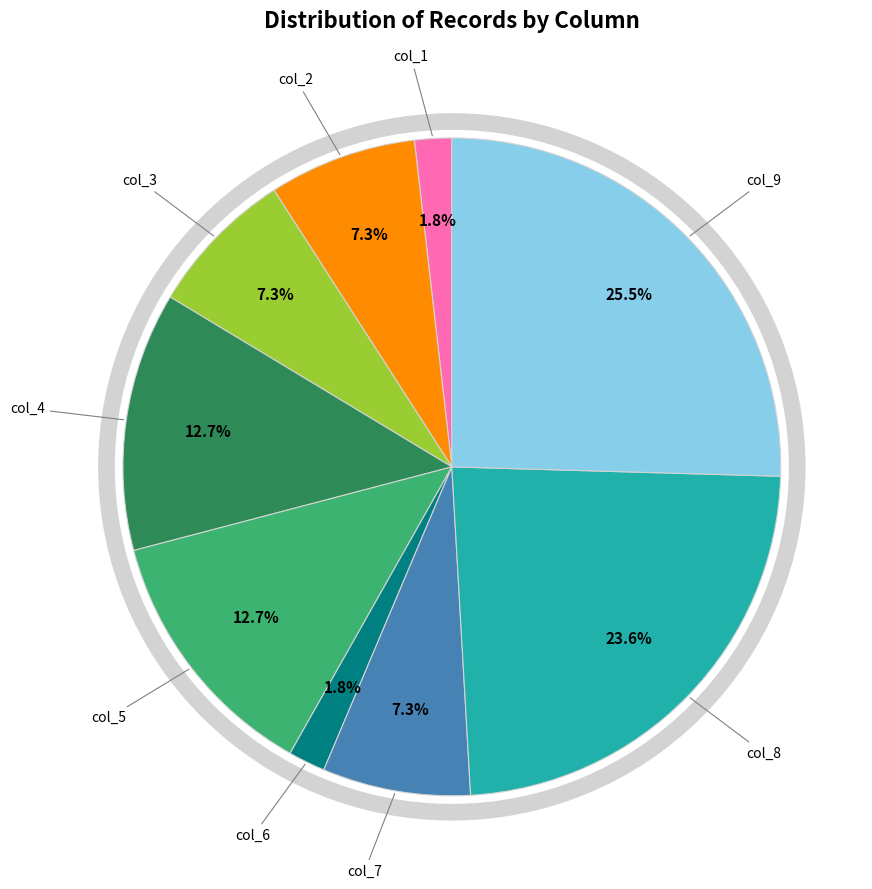

Is there any slice that represents more than half of the pie?

No